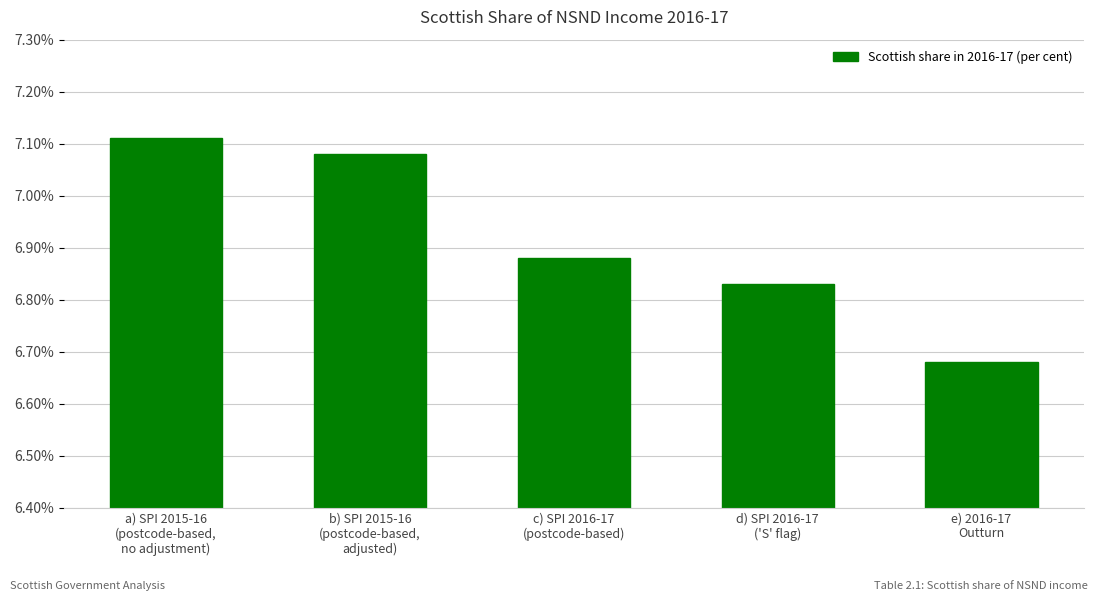

The value at b) SPI 2015-16
(postcode-based,
adjusted) is 4.1. True or false?

False